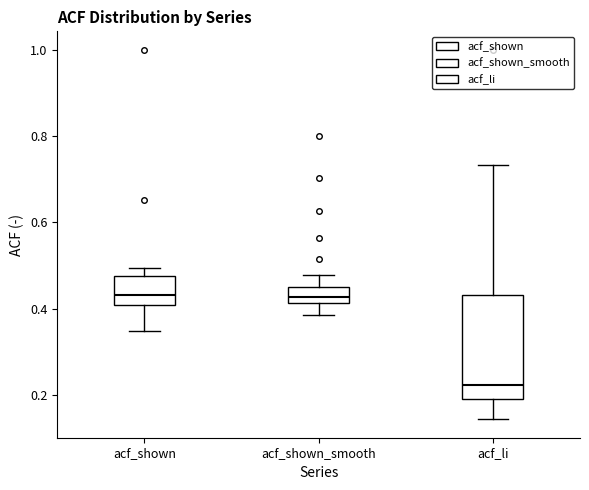

Which box is the tallest, from its lower edge to its upper edge?

acf_li